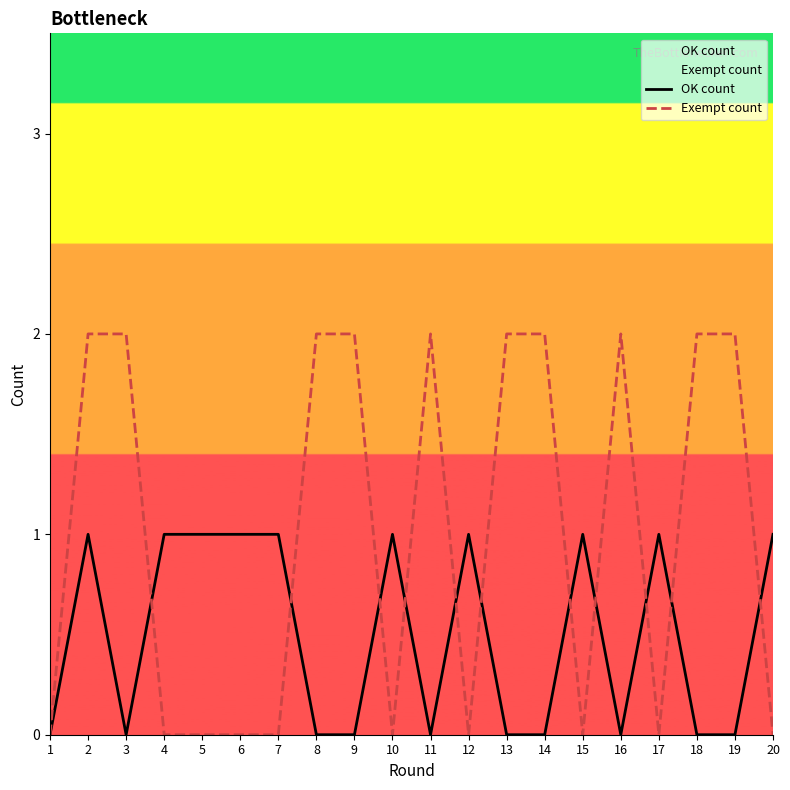

Which series ends up on top after the final intersection of Exempt count and OK count?

OK count